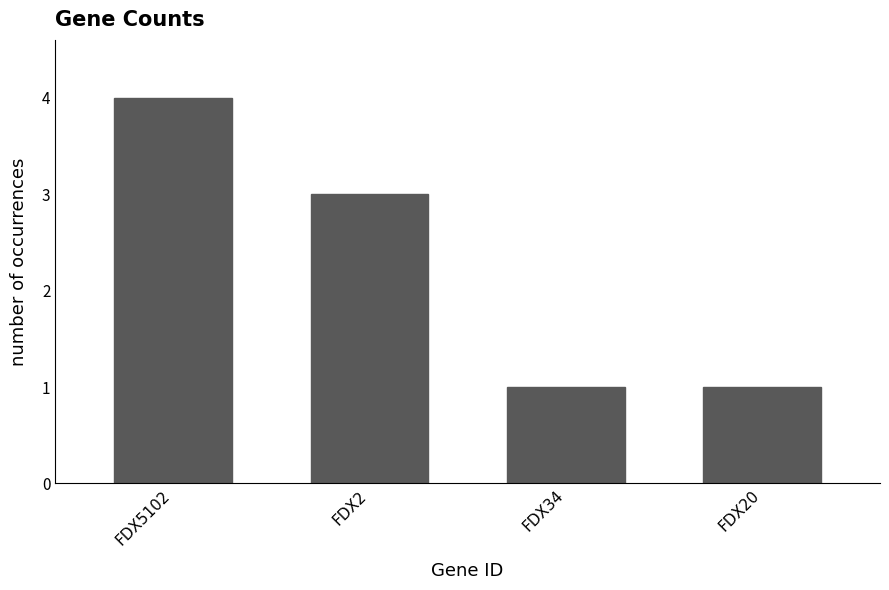

What position from the right is FDX34?

2